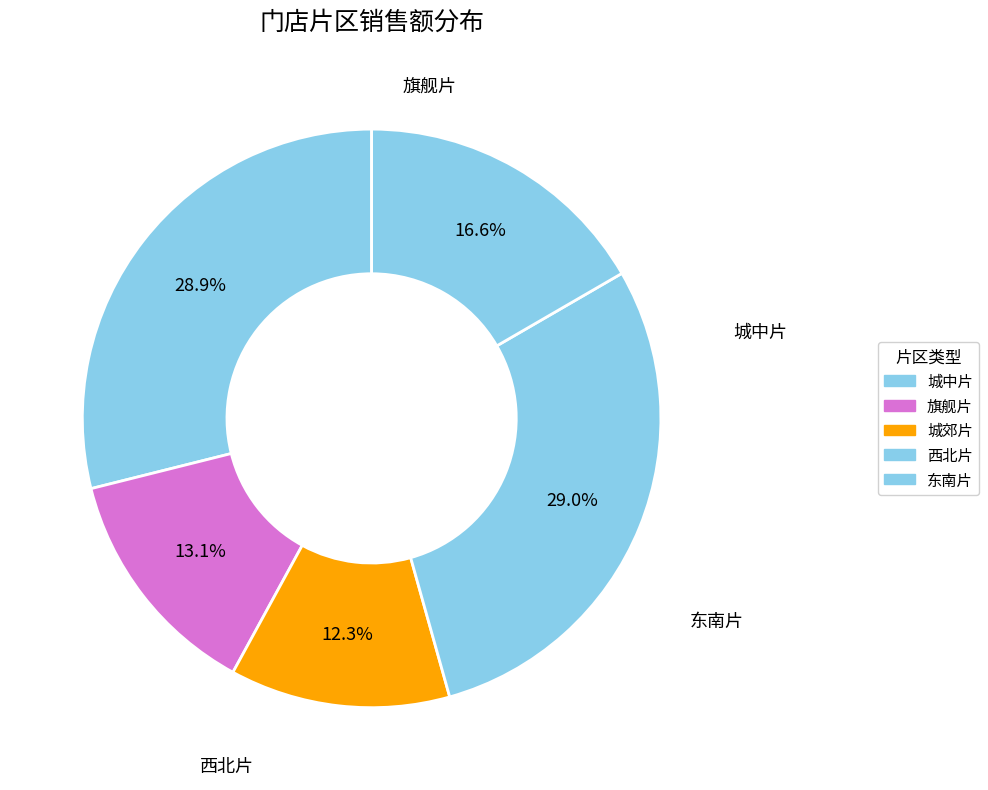

How many slices are in this pie chart?

5